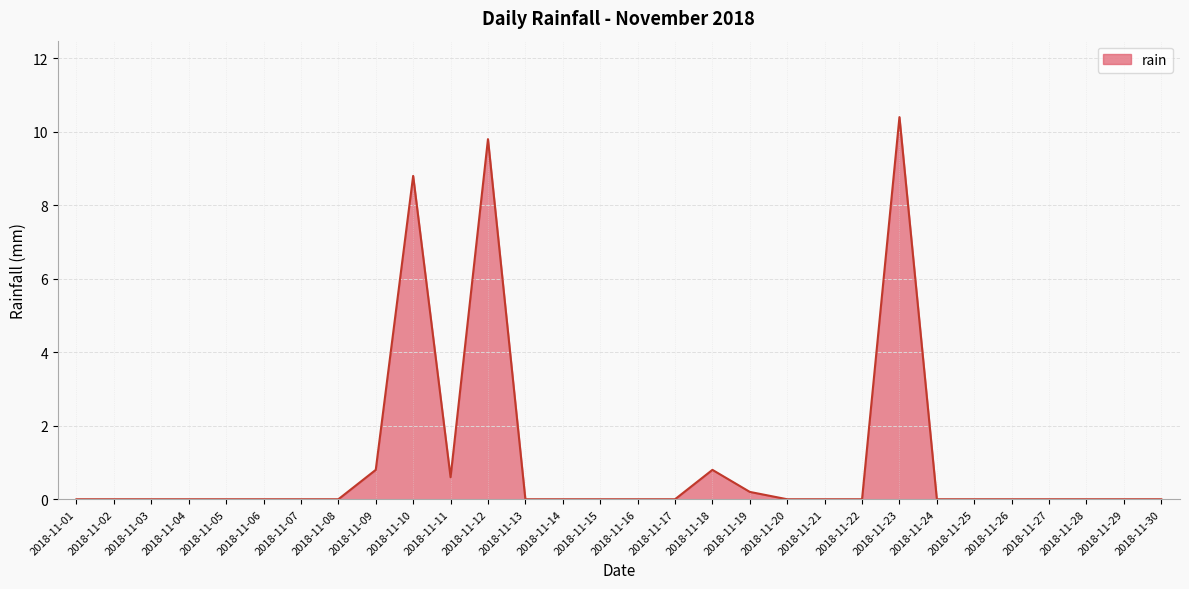

True or false: there are more than 2 points higher than both neighbors.

True